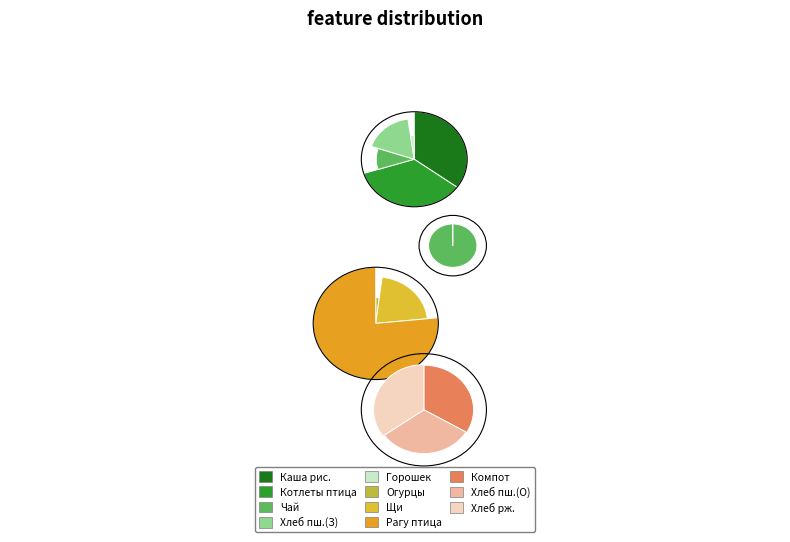

Rank the categories by value from lowest to highest.

Огурцы солёные порционные, Горошек зеленый отварной, Чай с сахаром, Хлеб пшеничный (обед), Компот из сухофруктов, Хлеб ржано-пшеничный, Щи из свежей капусты на бульоне, Хлеб пшеничный (завтрак), Каша рисовая рассыпчатая, Котлеты рубленые из мяса птицы, Рагу овощное из птицы